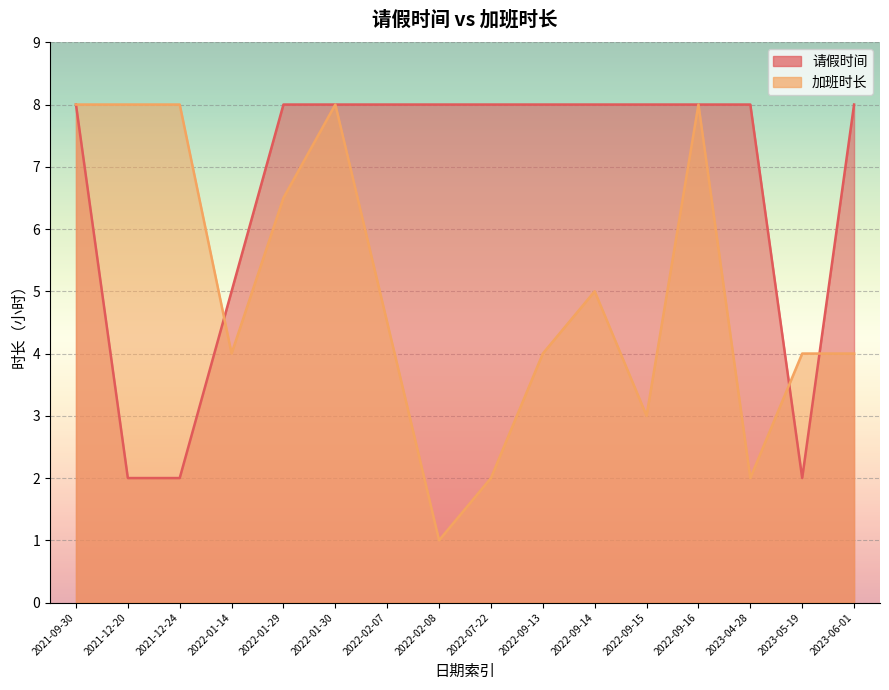

List the labels in order of 请假时间 value, largest first.

2021-09-30, 2022-01-29, 2022-01-30, 2022-02-07, 2022-02-08, 2022-07-22, 2022-09-13, 2022-09-14, 2022-09-15, 2022-09-16, 2023-04-28, 2023-06-01, 2022-01-14, 2021-12-20, 2021-12-24, 2023-05-19